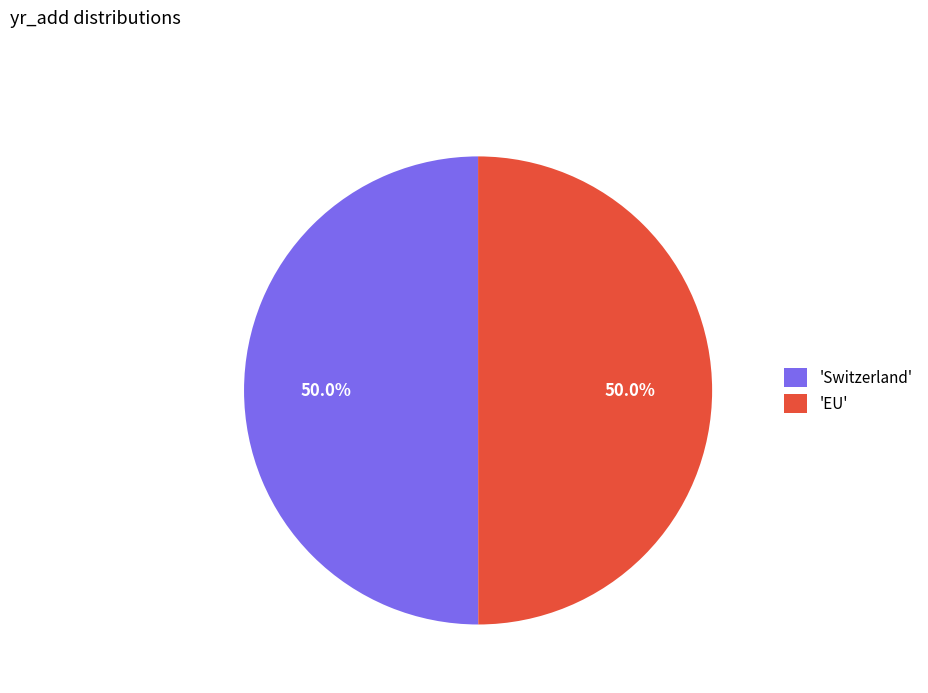

How many segments does this pie chart have?

2